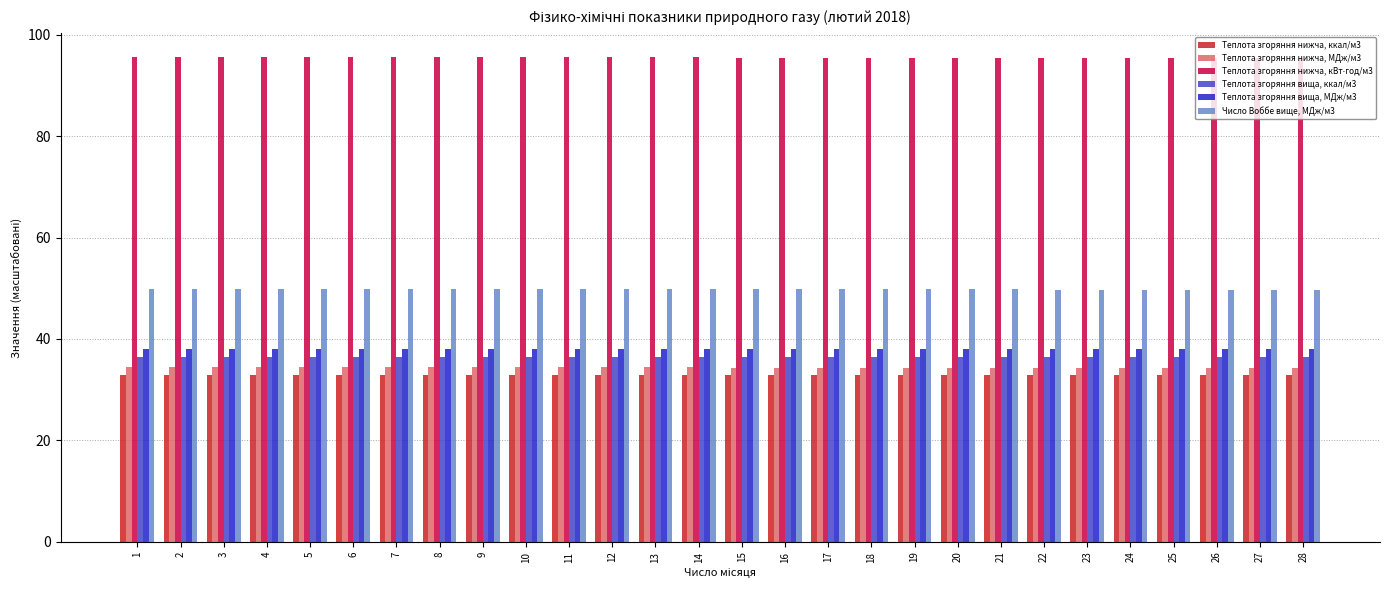

What is the difference between the highest and lowest values at 24?

62.6